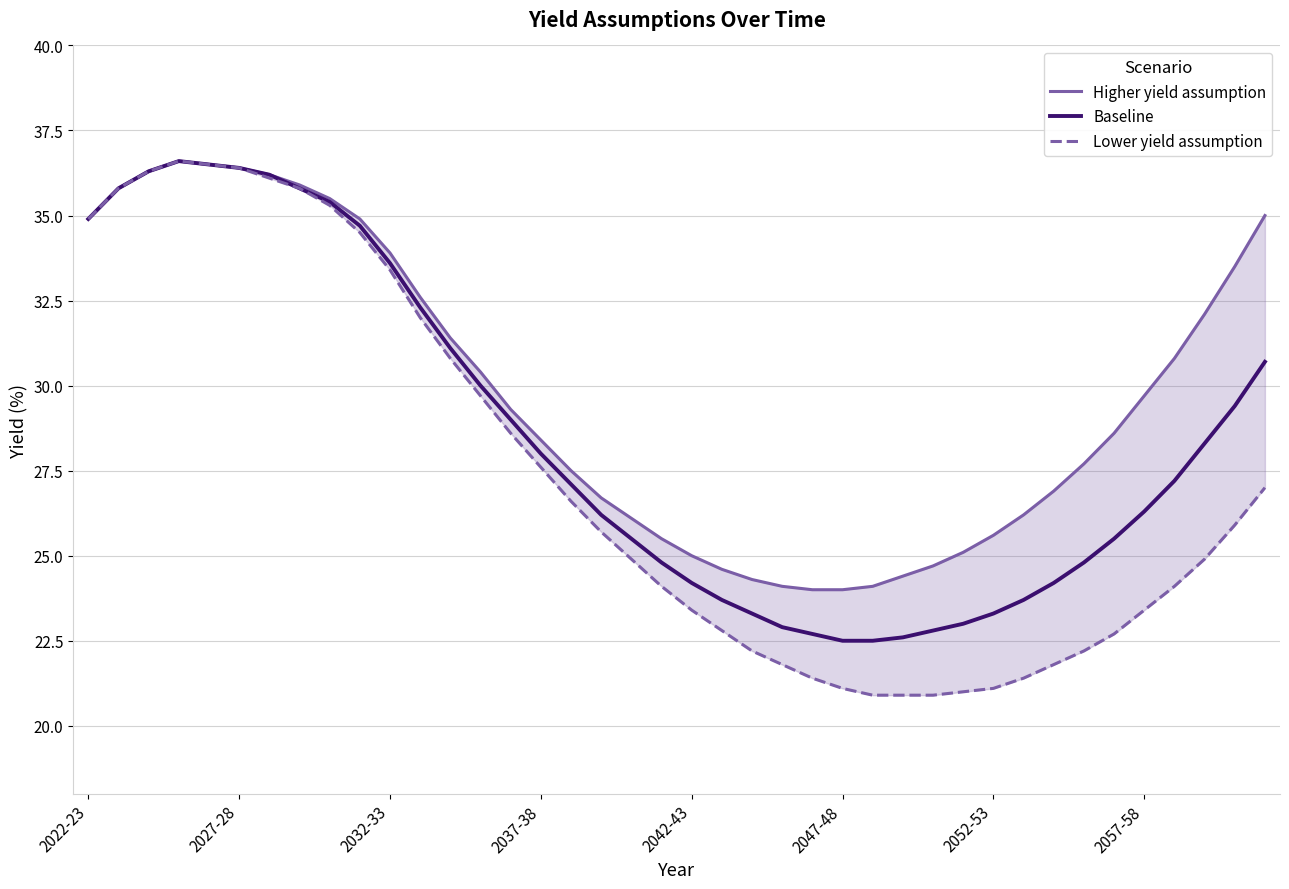

Between 17 and 23, which series saw the biggest shift?

Lower yield assumption